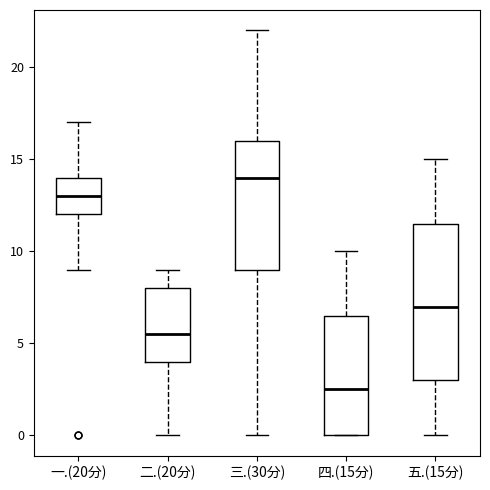

Where does the upper whisker of the box for 三.(30分) end on the y-axis? The values are not printed on the chart, so give them approximately, as read against the axis.

22.0